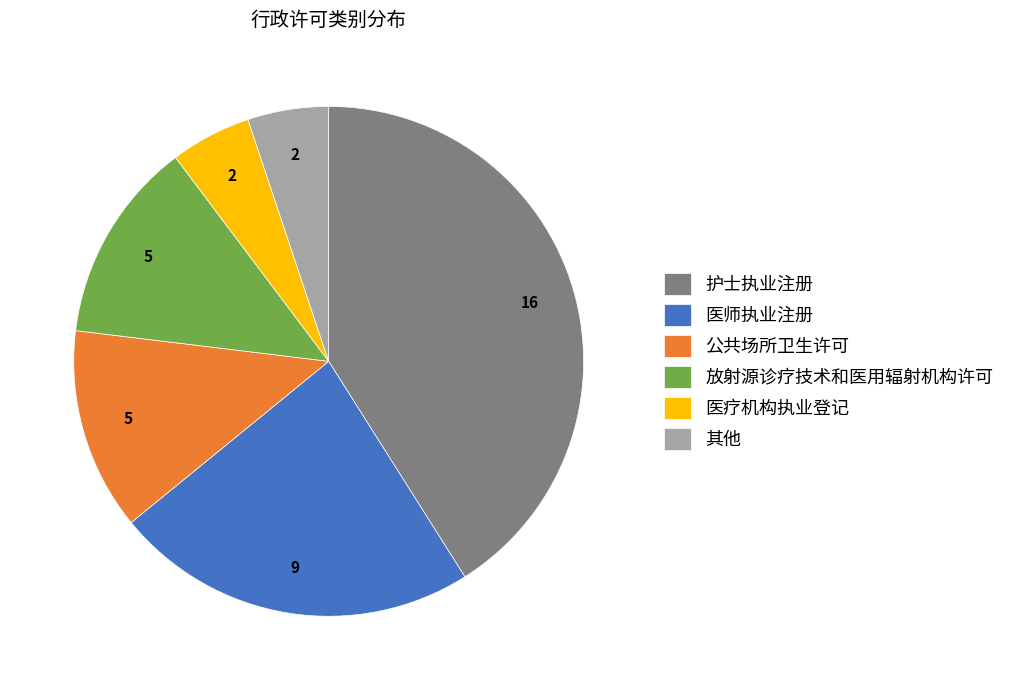

How many slices are in this pie chart?

6